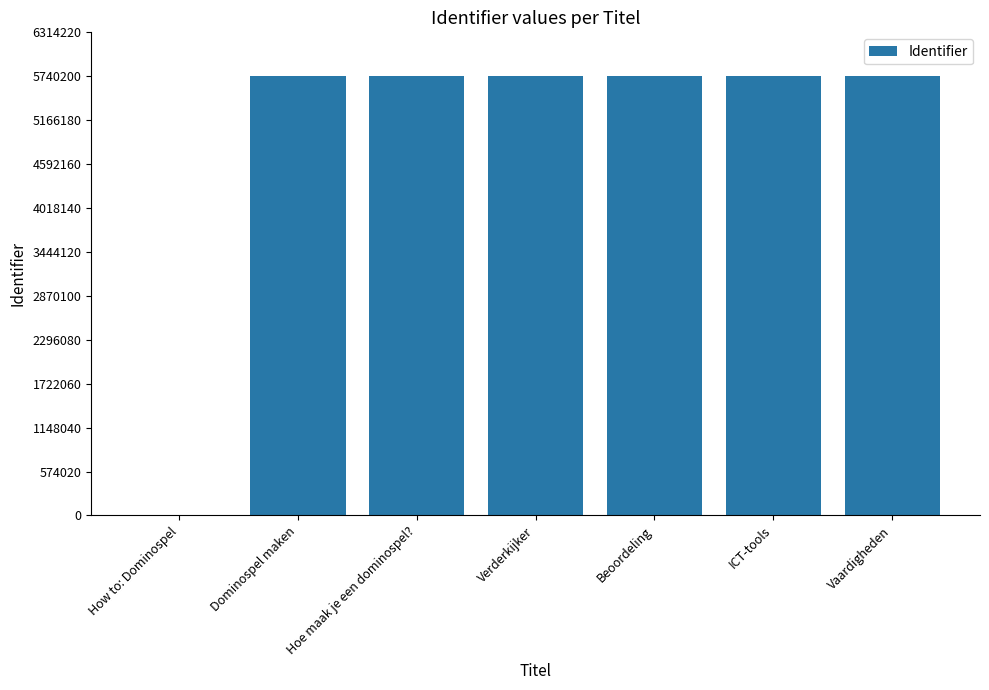

Where is the data nearest to the value 2870101?

Dominospel maken